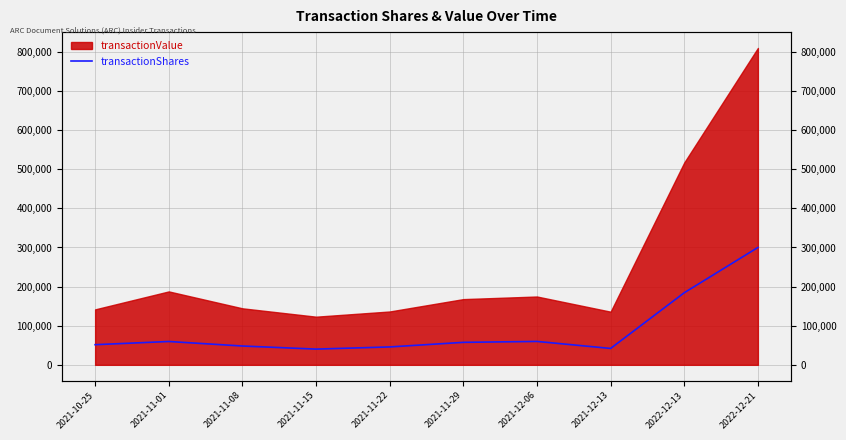

What is the ratio of the value at 2021-11-15 to the value at 2021-12-06?

0.7